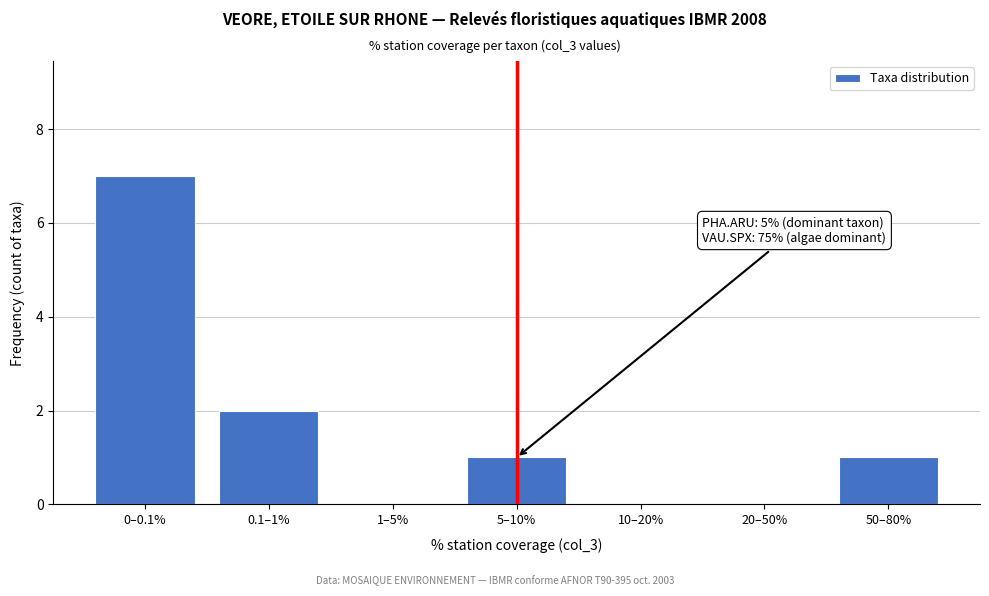

Reading right to left, extract all data points from this chart.

50–80%=1	20–50%=0	10–20%=0	5–10%=1	1–5%=0	0.1–1%=2	0–0.1%=7